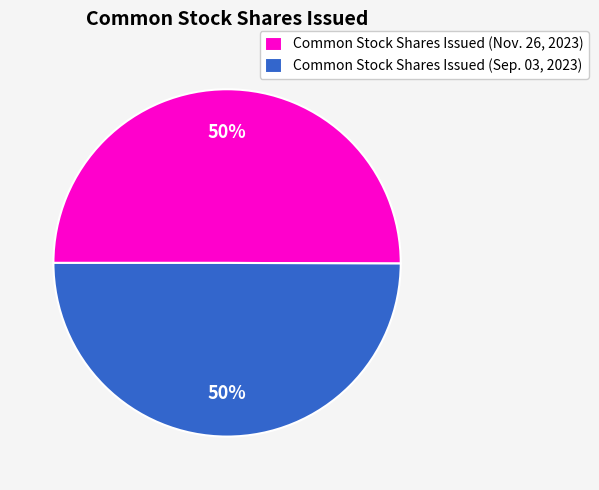

To the nearest percent, what is the average slice percentage?

50%